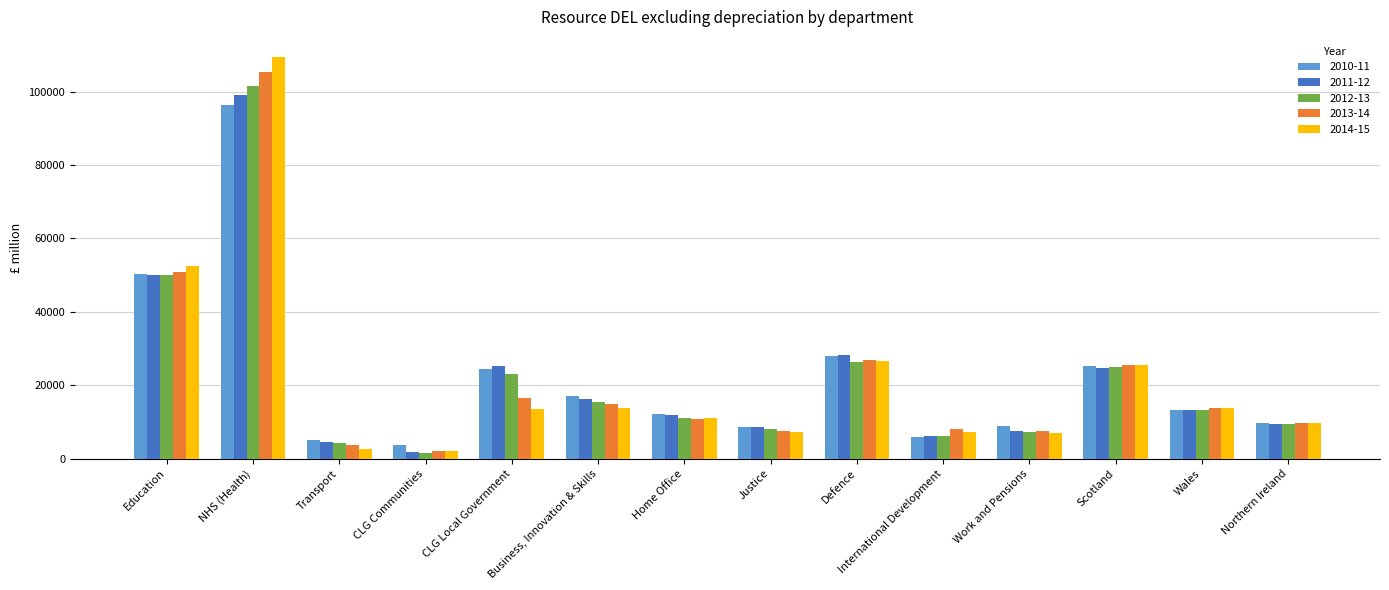

What is the difference between the highest and lowest values at Scotland?

846